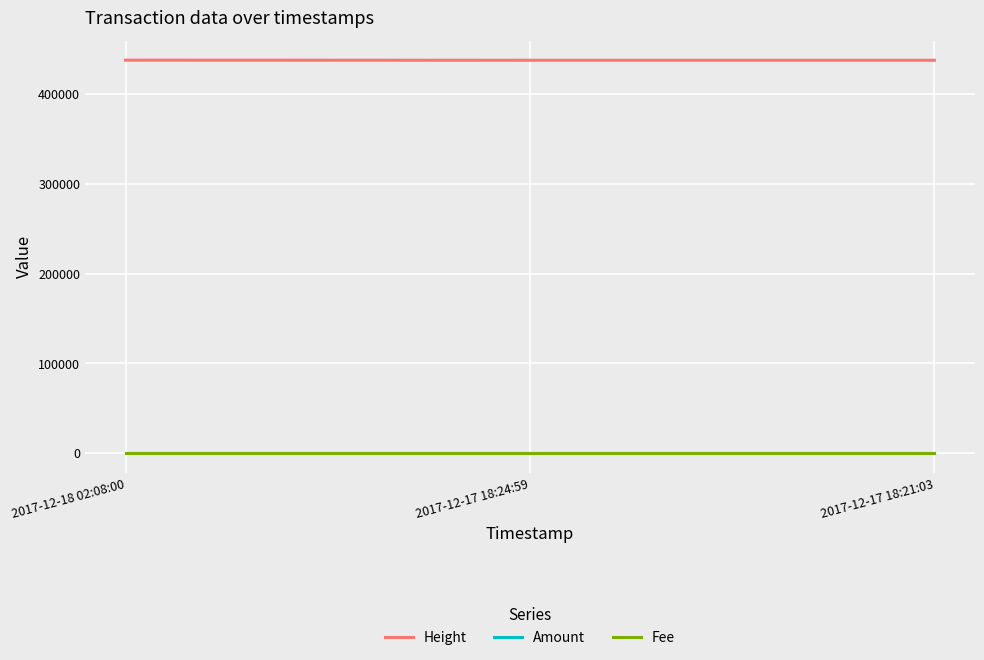

Does the chart have visible grid lines?

Yes